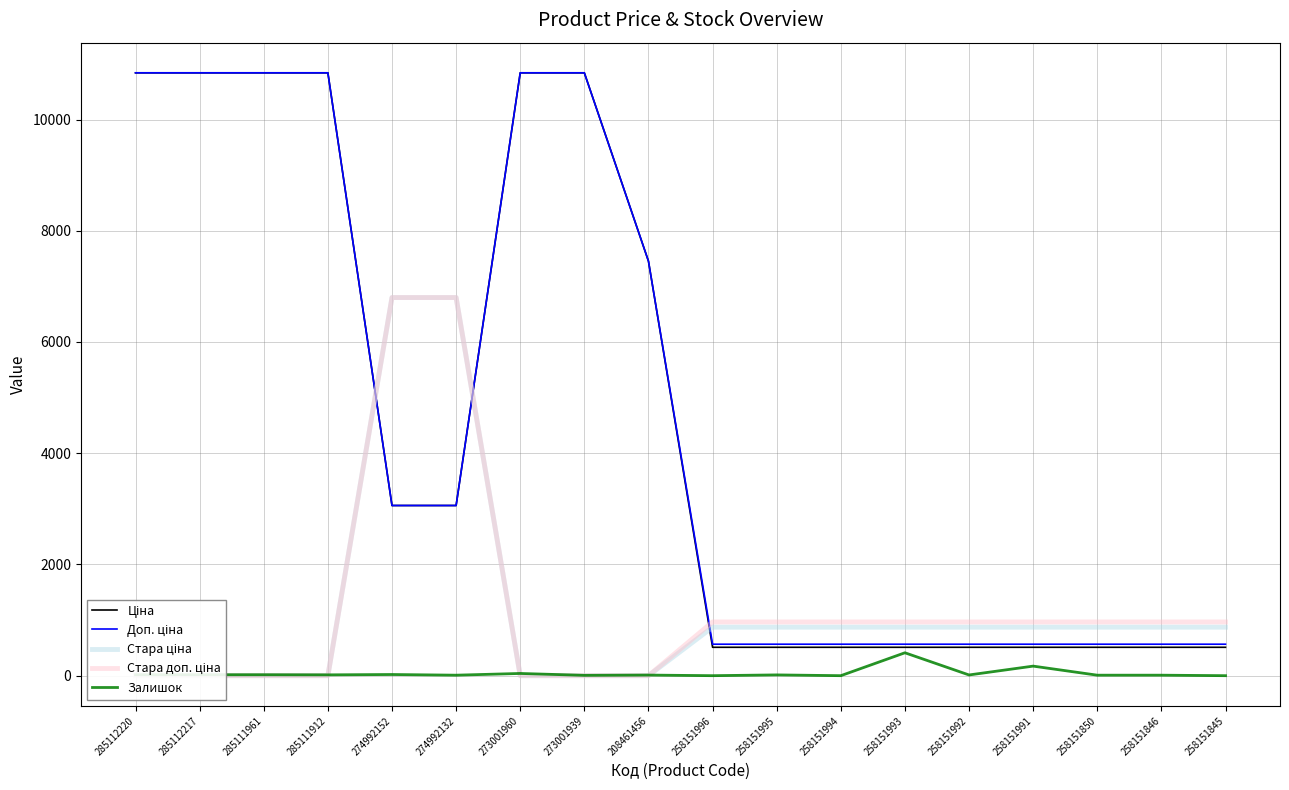

Between 258151991 and 285112217, which is larger?

285112217